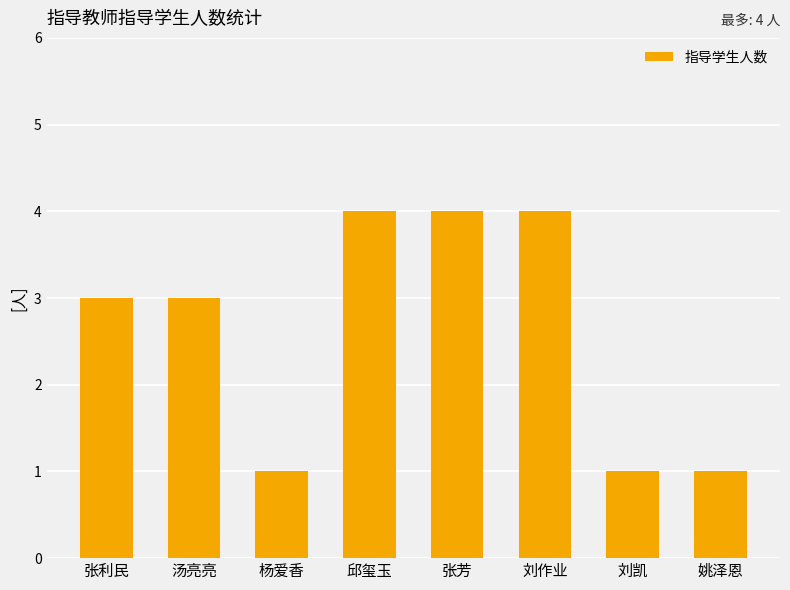

Count the values in the range 1 to 4.

8